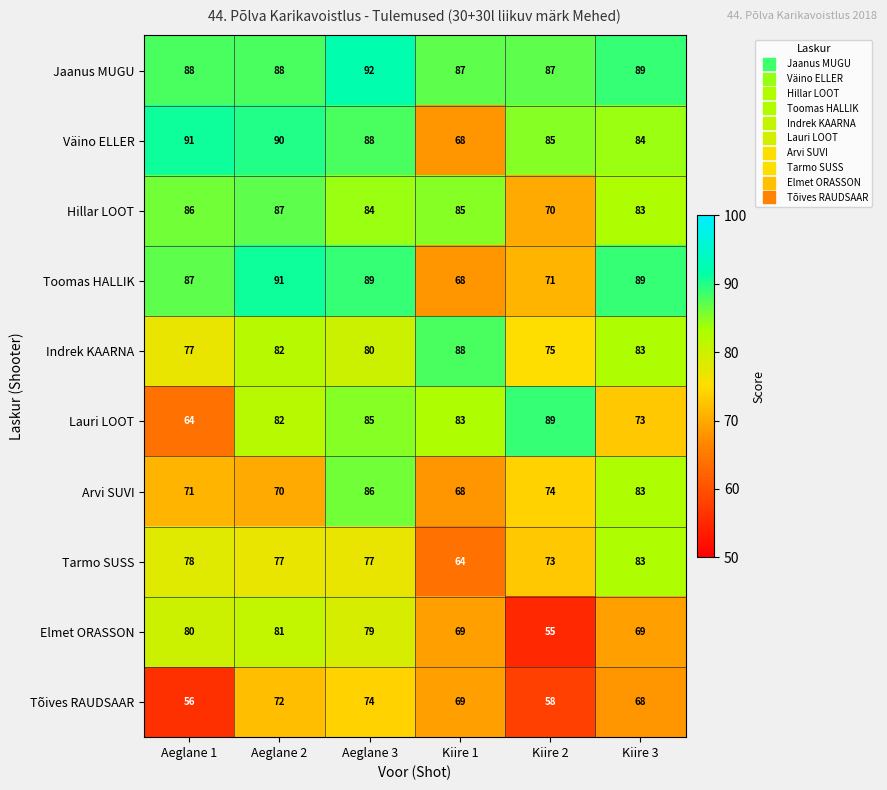

How many data points does each series have?

6